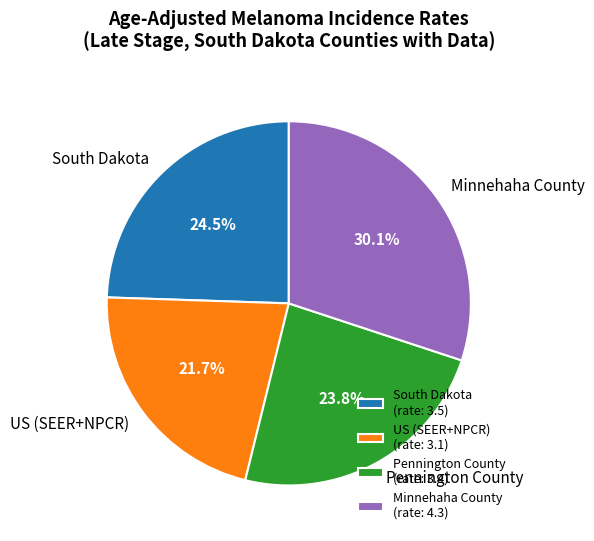

Is the sum of US (SEER+NPCR) and Minnehaha County greater than half?

Yes